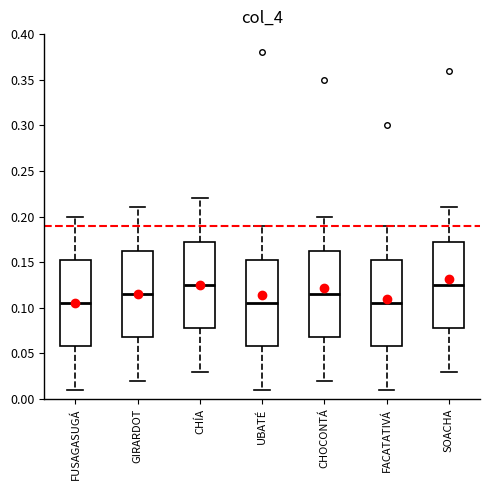

Reading left to right, transcribe this box plot: for each box, give where its median line is, the range the box spans, and where its two whiskers end, as read against the y-axis. The values are not printed on the chart, so give them approximately, as read against the axis.

FUSAGASUGÁ: median 0.105, box 0.060 to 0.155, whiskers 0.010 to 0.200
GIRARDOT: median 0.115, box 0.070 to 0.165, whiskers 0.020 to 0.210
CHÍA: median 0.125, box 0.080 to 0.175, whiskers 0.030 to 0.220
UBATÉ: median 0.105, box 0.060 to 0.155, whiskers 0.010 to 0.190
CHOCONTÁ: median 0.115, box 0.070 to 0.165, whiskers 0.020 to 0.200
FACATATIVÁ: median 0.105, box 0.060 to 0.155, whiskers 0.010 to 0.190
SOACHA: median 0.125, box 0.080 to 0.175, whiskers 0.030 to 0.210